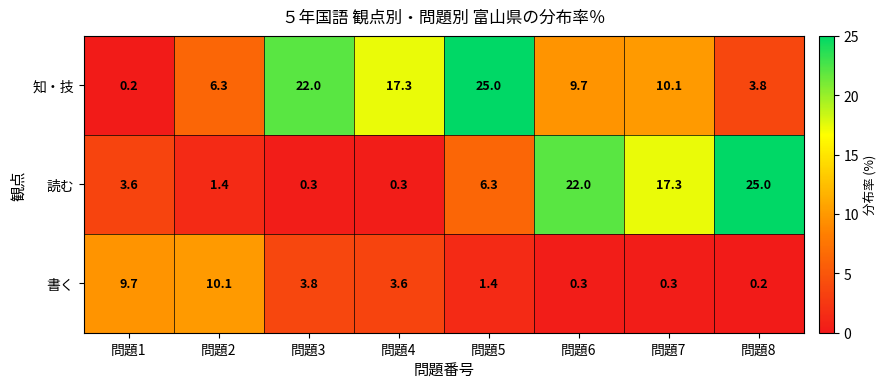

How many data points in 知・技 are less than 10?

4